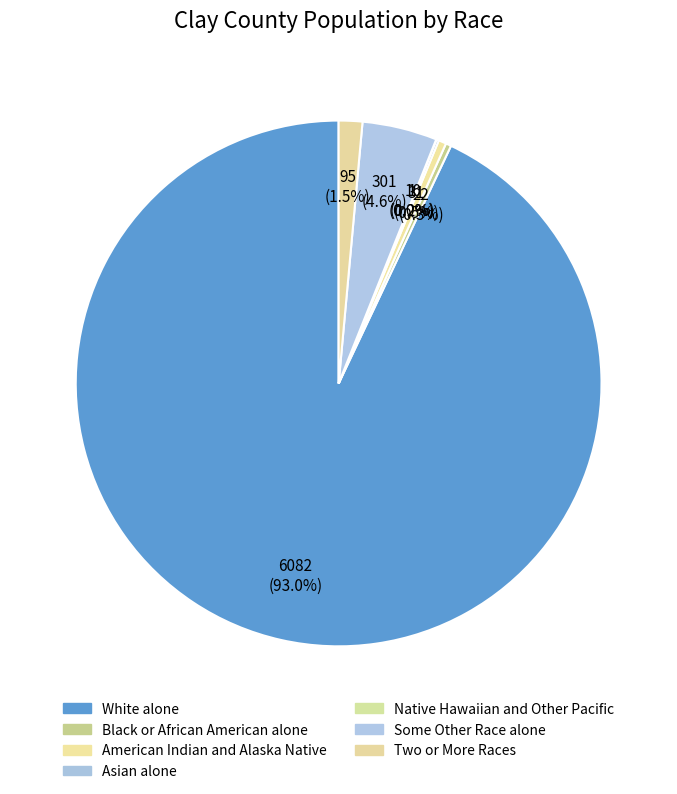

To the nearest percent, what percentage of the pie is Two or More Races?

1%